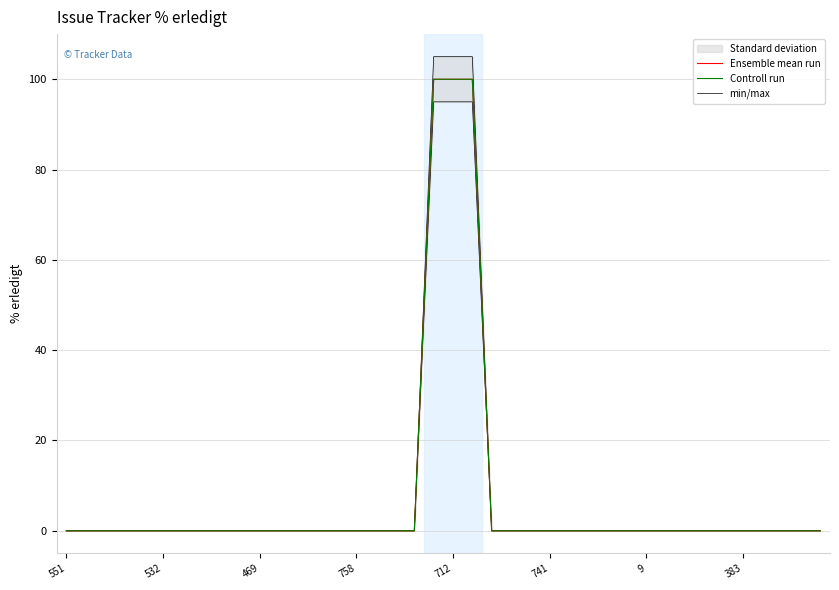

What is the maximum value shown in the chart?

105